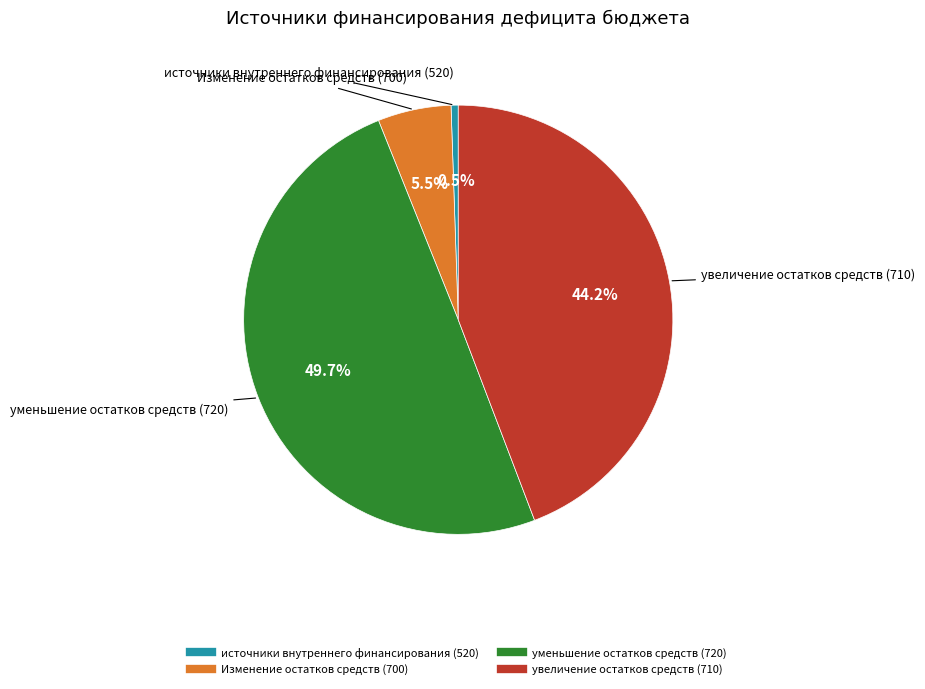

What is the largest slice in the pie chart?

уменьшение остатков средств (720)